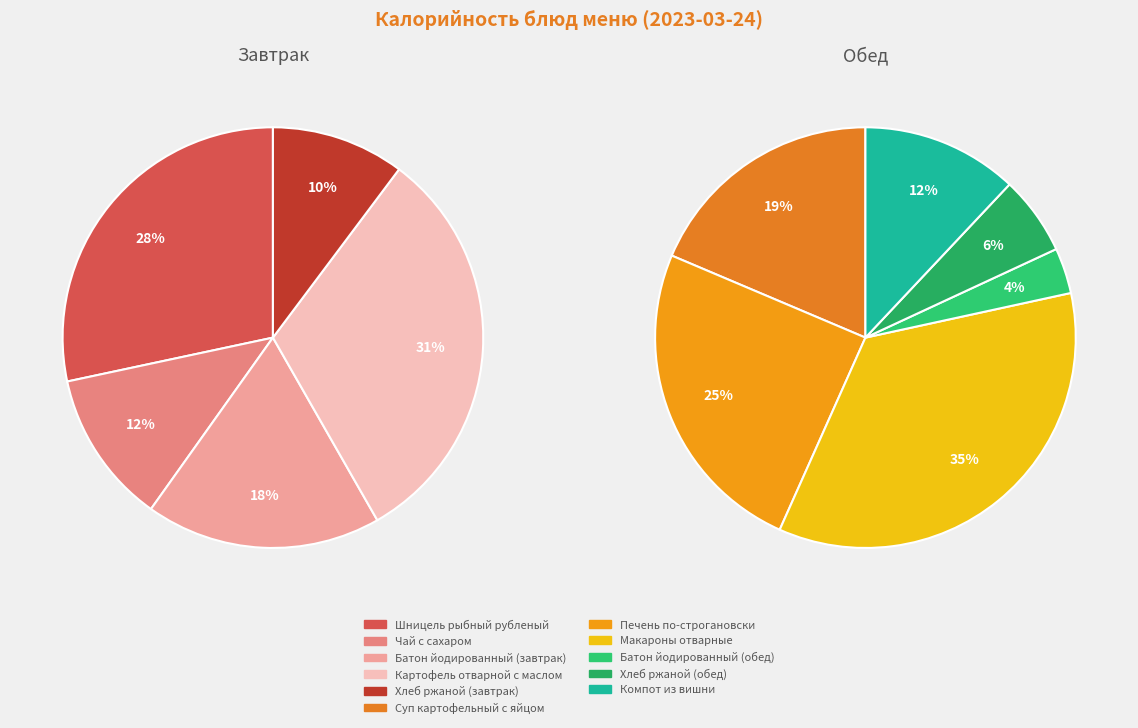

Rank the categories by value from lowest to highest.

Батон йодированный (обед), Хлеб ржаной (обед), Хлеб ржаной (завтрак), Чай с сахаром, Компот из вишни, Батон йодированный (завтрак), Суп картофельный с яйцом, Шницель рыбный рубленый, Картофель отварной с маслом, Печень по-строгановски, Макароны отварные